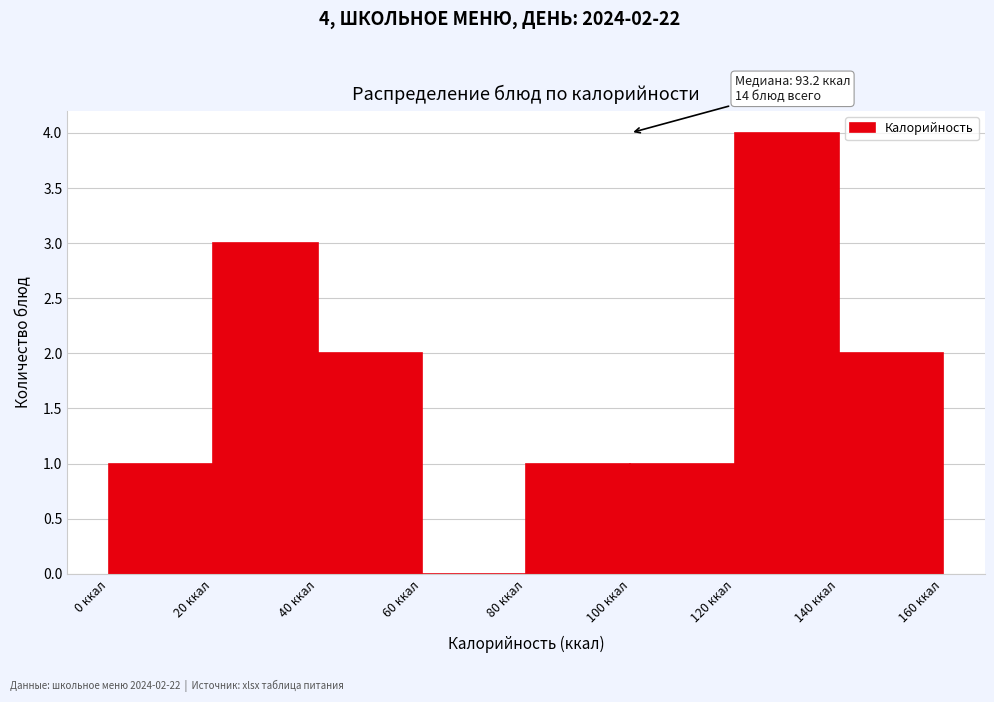

Which range on the x-axis has the tallest bar?

120 to 140